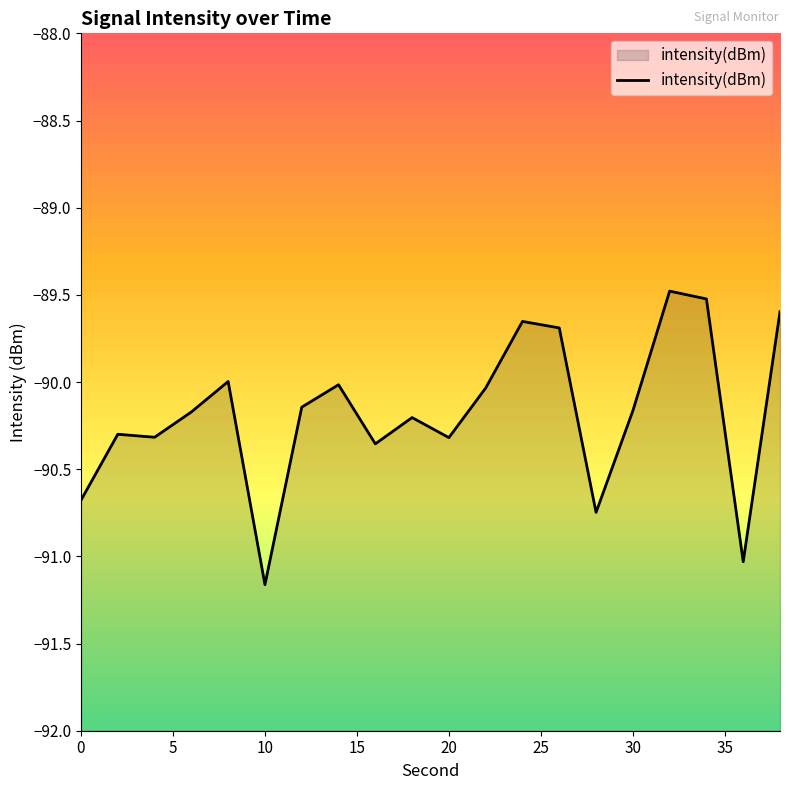

The value at 10 is -91.2. True or false?

True